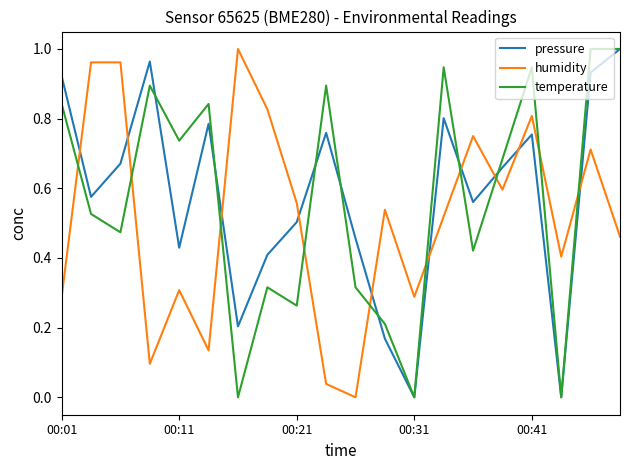

True or false: pressure and humidity intersect in this chart.

True